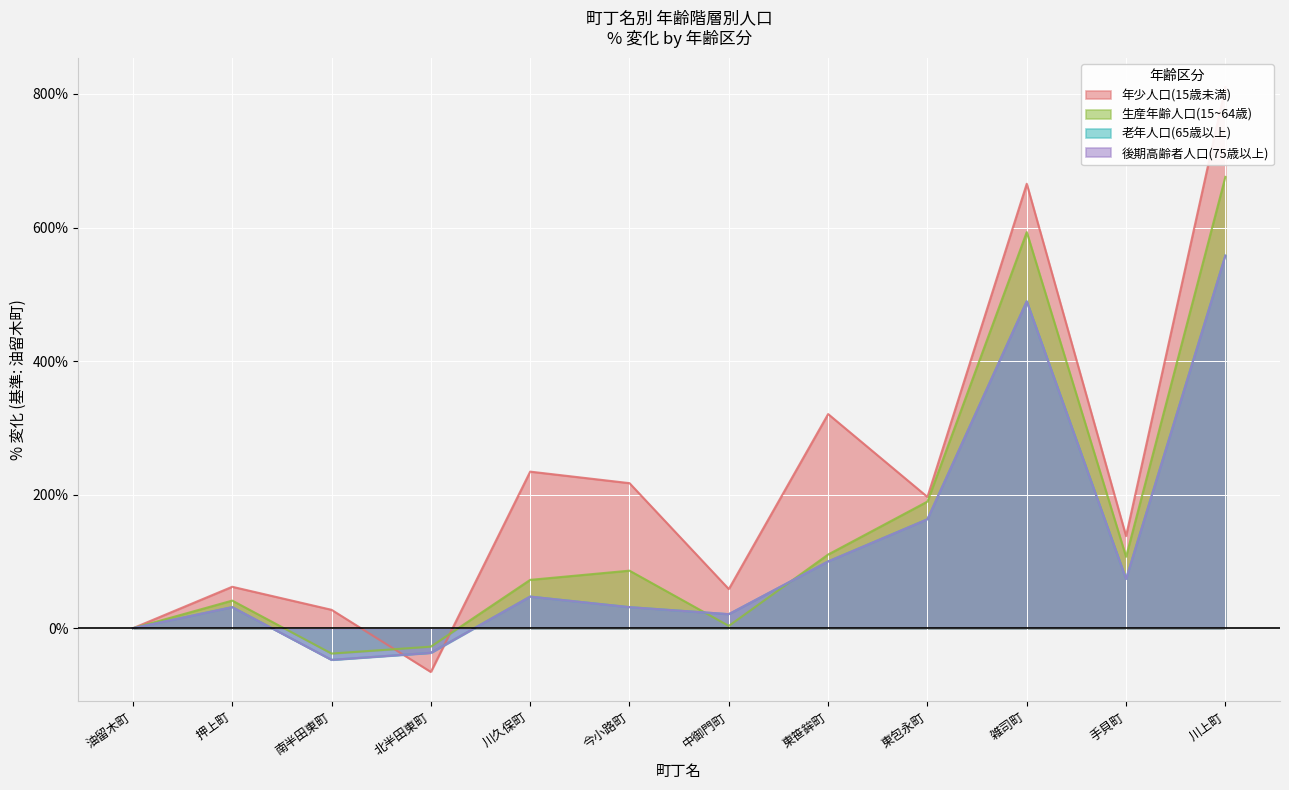

Where is the first local minimum for 老年人口(65歳以上)?

南半田東町